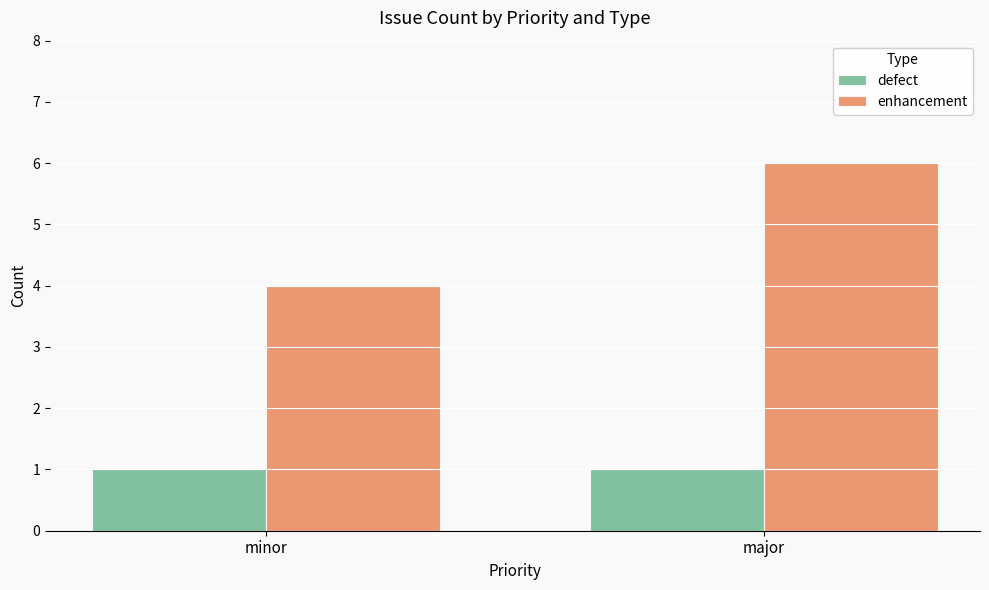

Reading left to right, what are all the values shown in this chart?

defect: 1	1
enhancement: 4	6